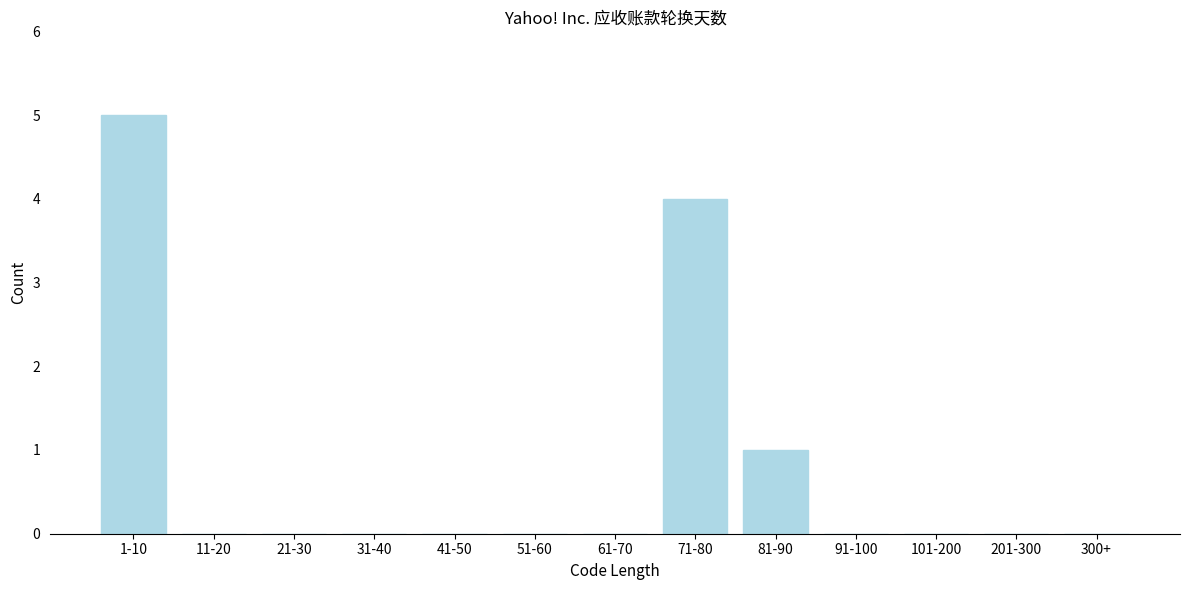

Reading left to right, transcribe all the data shown in this chart.

1-10=5	11-20=0	21-30=0	31-40=0	41-50=0	51-60=0	61-70=0	71-80=4	81-90=1	91-100=0	101-200=0	201-300=0	300+=0